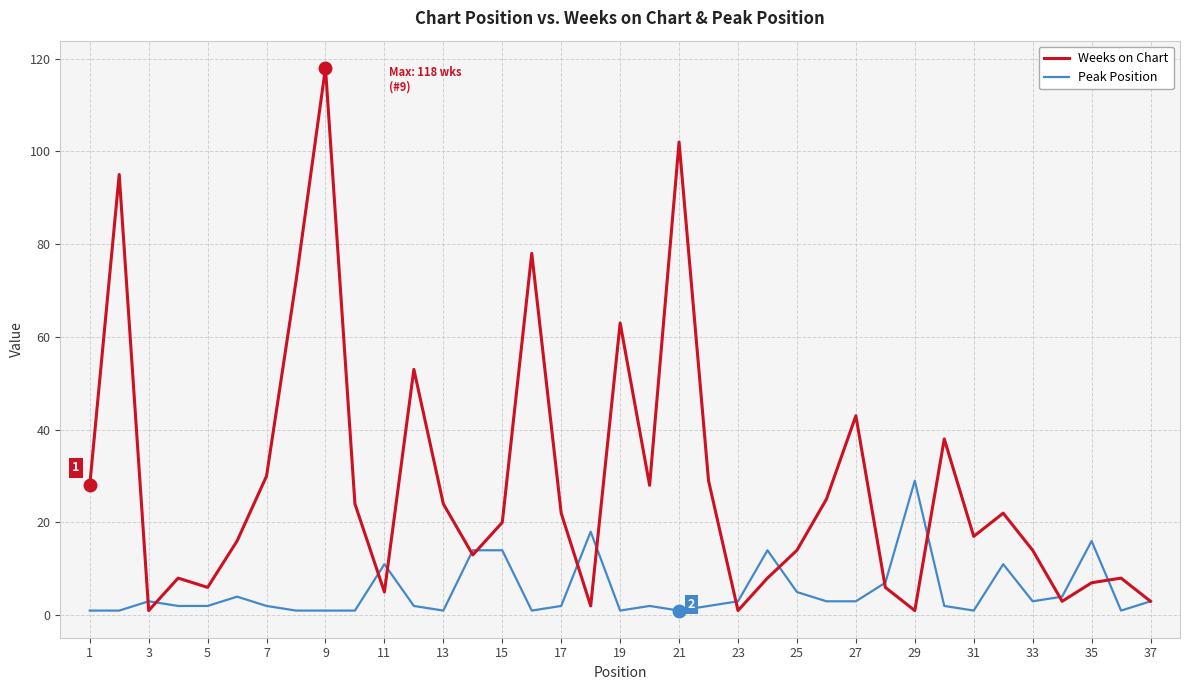

What is the maximum value for Weeks on Chart?

118